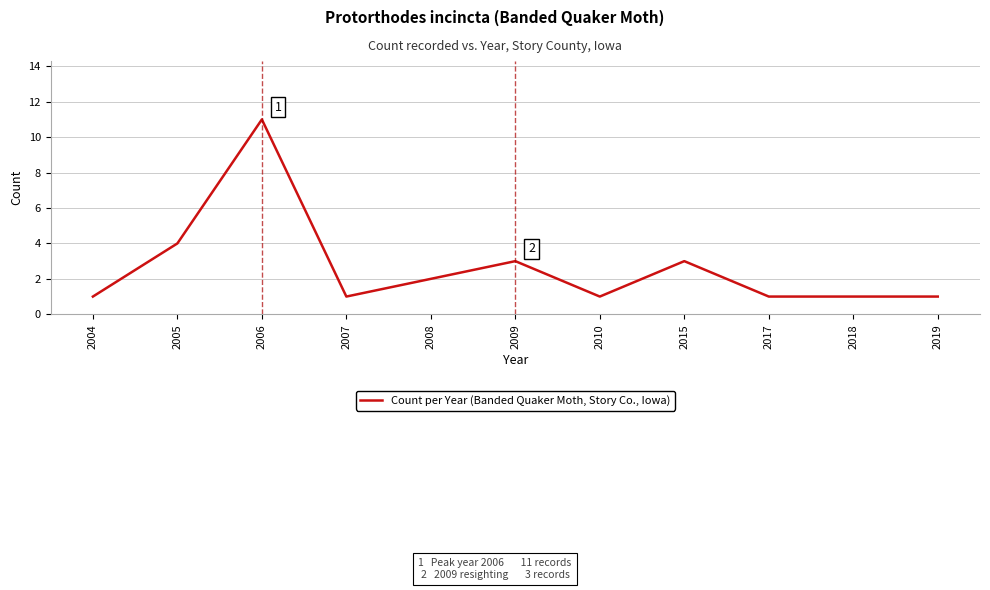

True or false: there are more than 1 points higher than both neighbors.

True